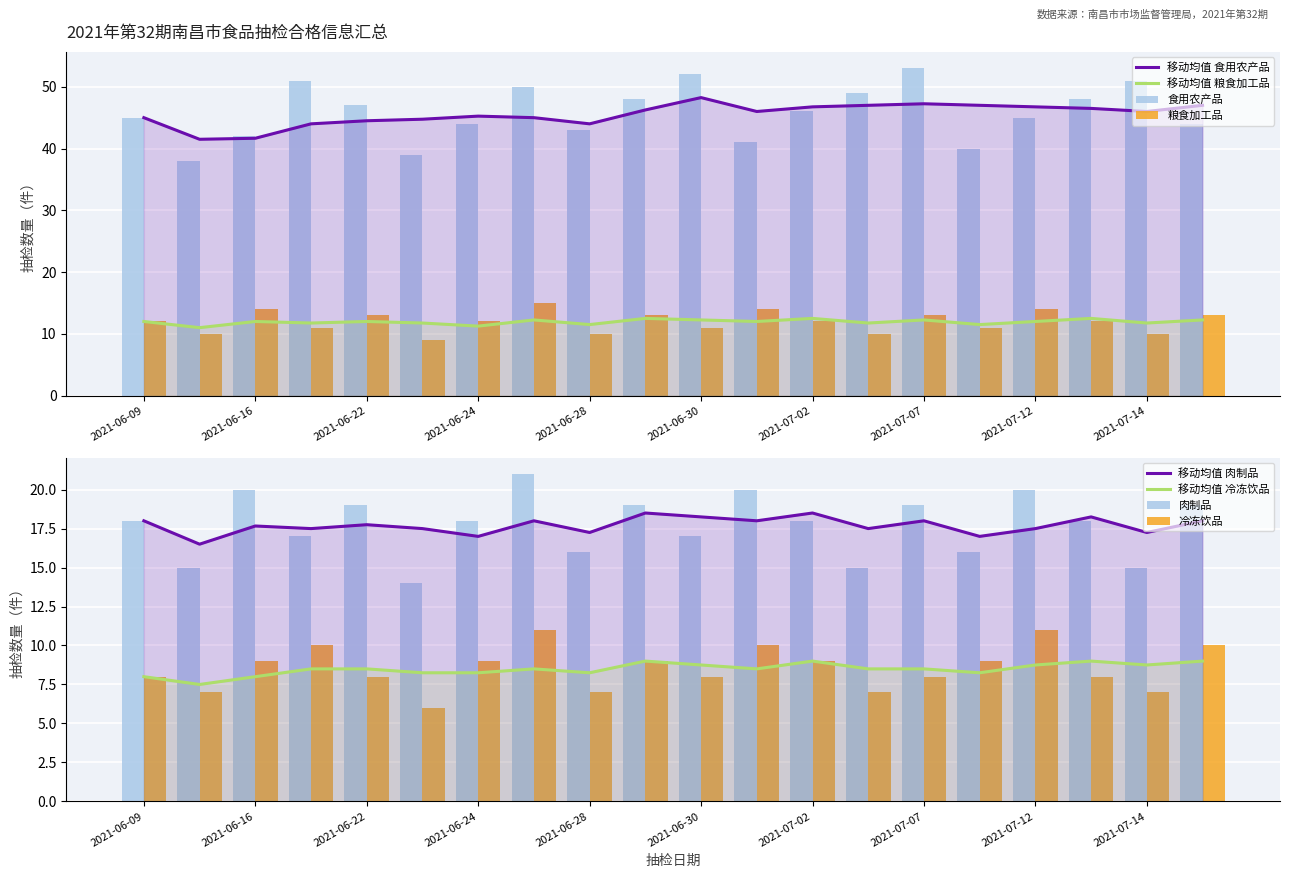

Which series has the largest range (max minus min)?

食用农产品